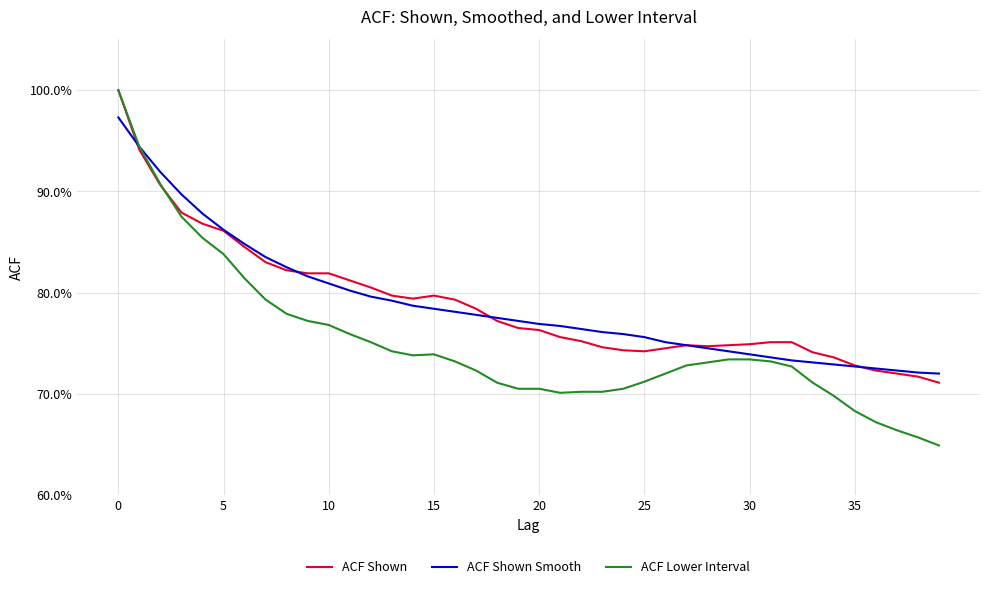

Where is ACF Lower Interval nearest to the value 0?

39